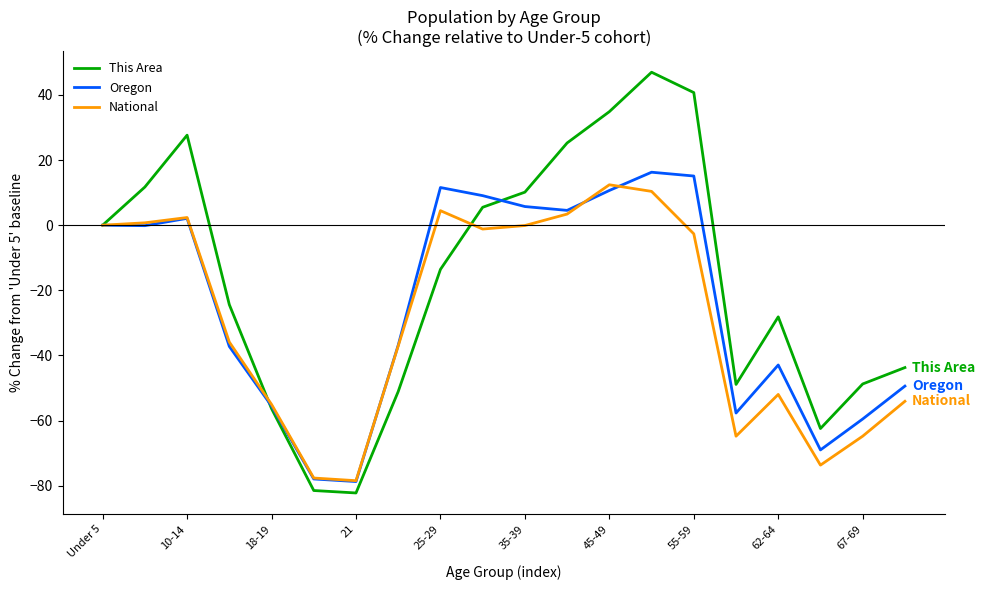

What is the smallest value displayed?

-82.2